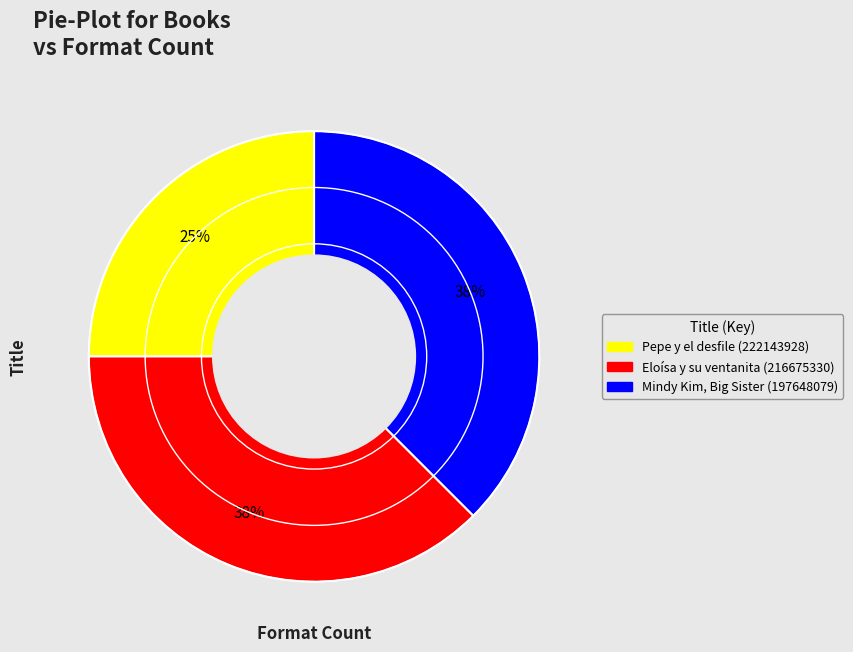

To the nearest percent, what is the average slice percentage?

33%